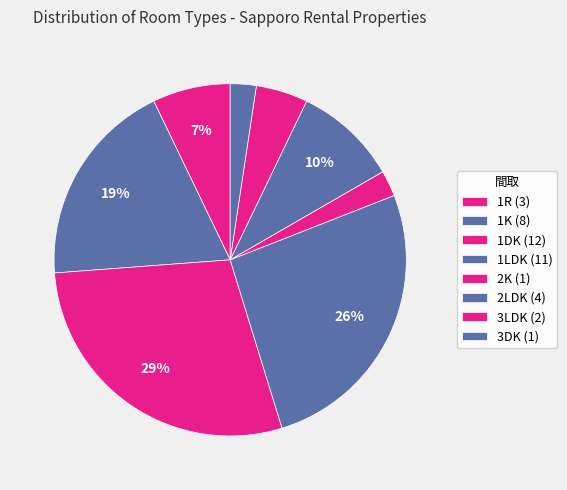

Is there any slice that represents more than half of the pie?

No